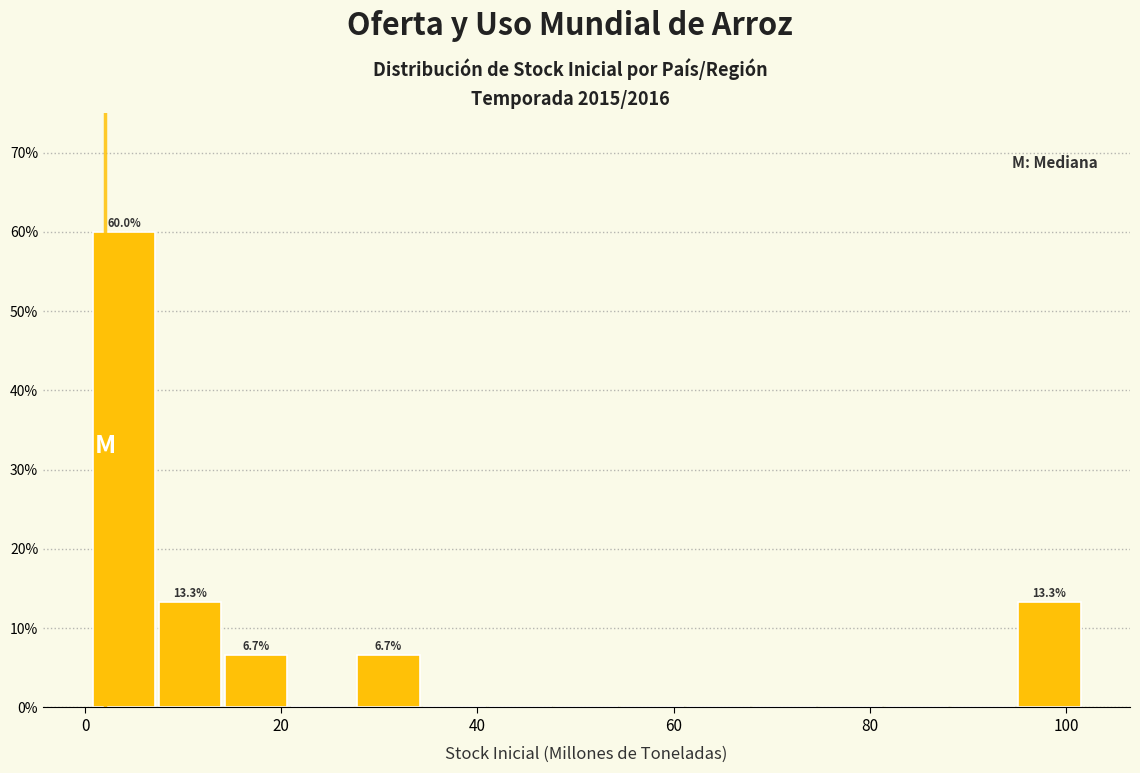

Read against the x-axis, roughly where is the centre of the tallest bar?

4